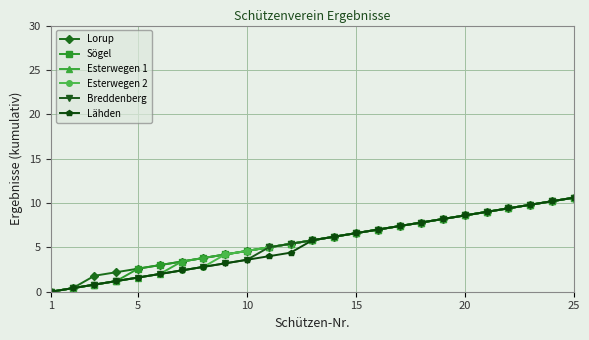

What is the average value of the Esterwegen 2 series?

5.5